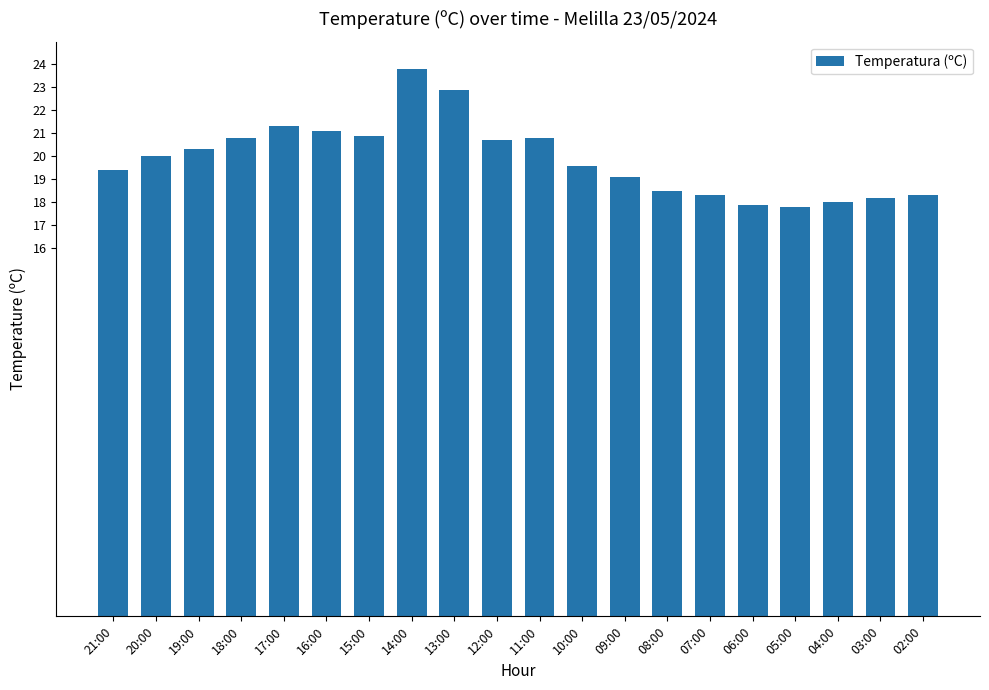

What is the value of the 11th bar from the left?

20.8